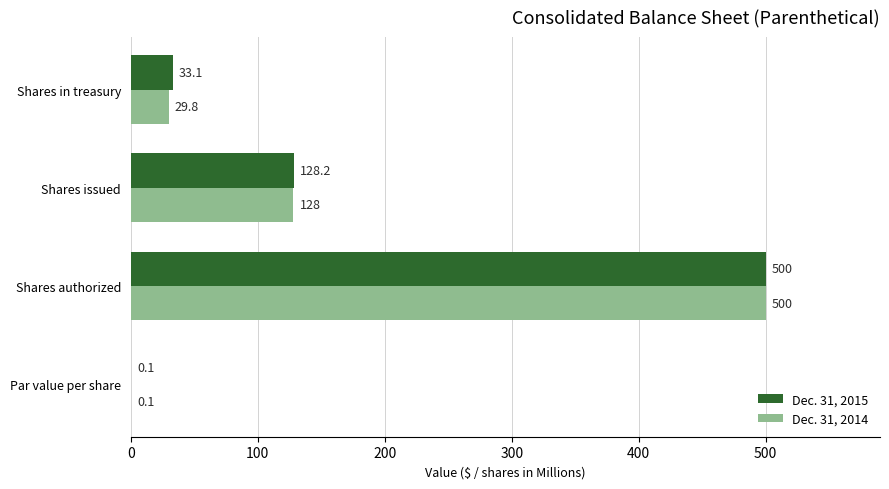

At which category is the sum across all series the highest?

Shares authorized